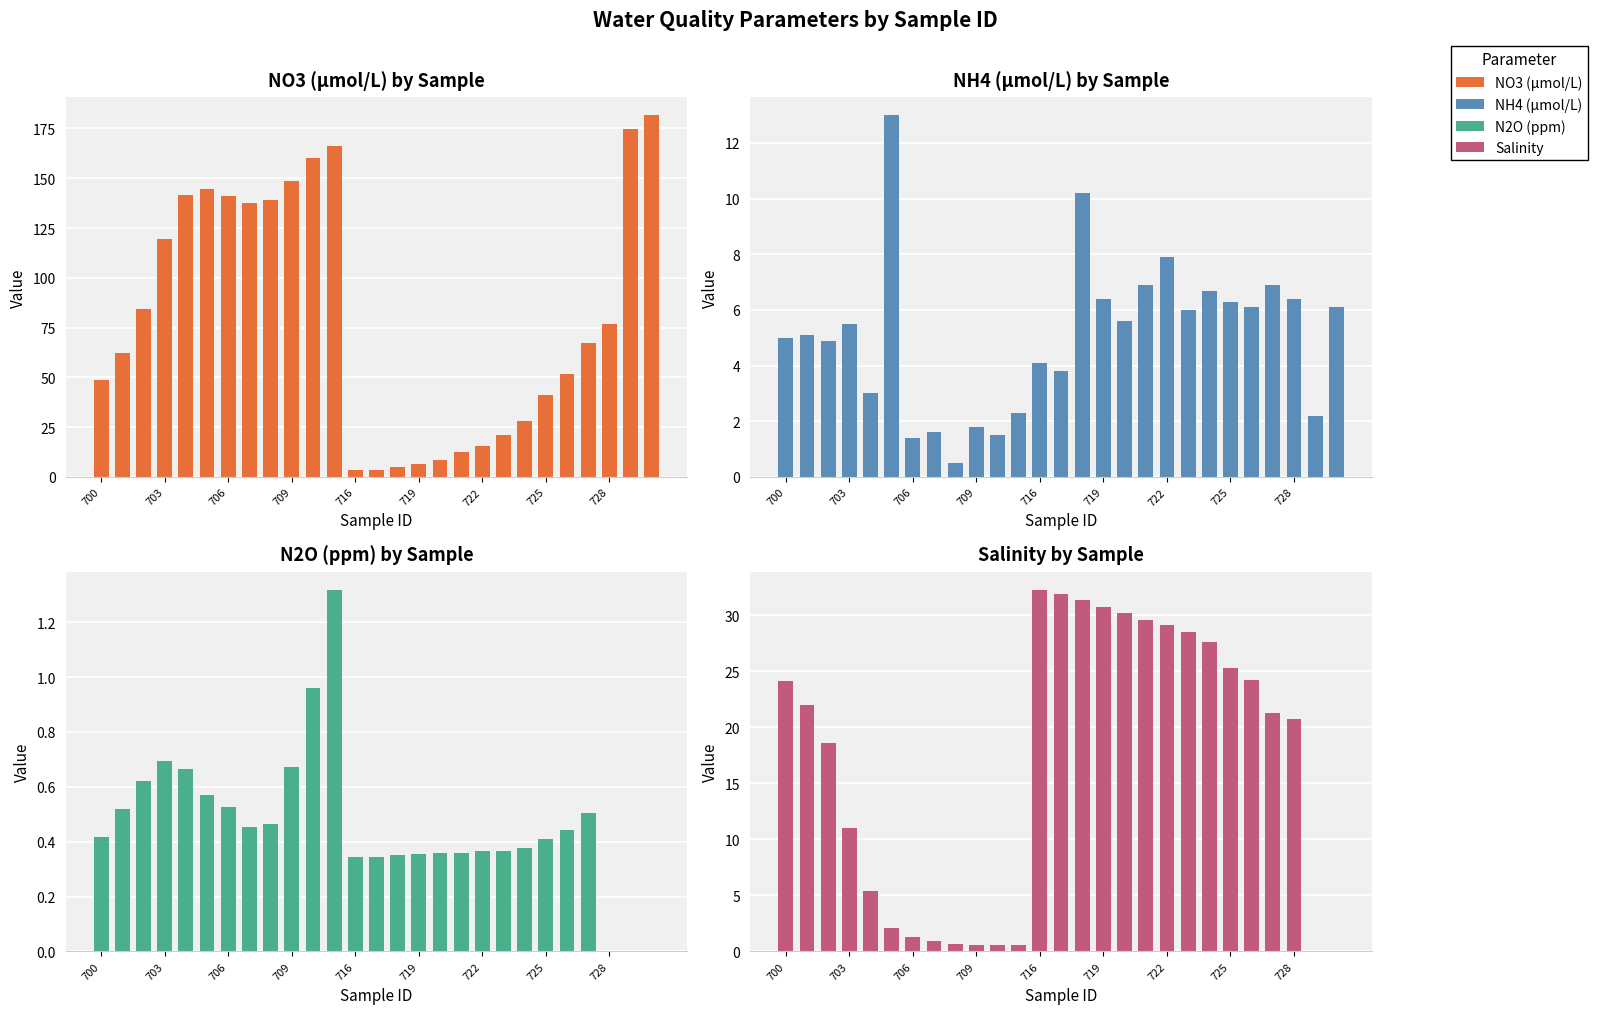

How many series are shown in this chart?

4